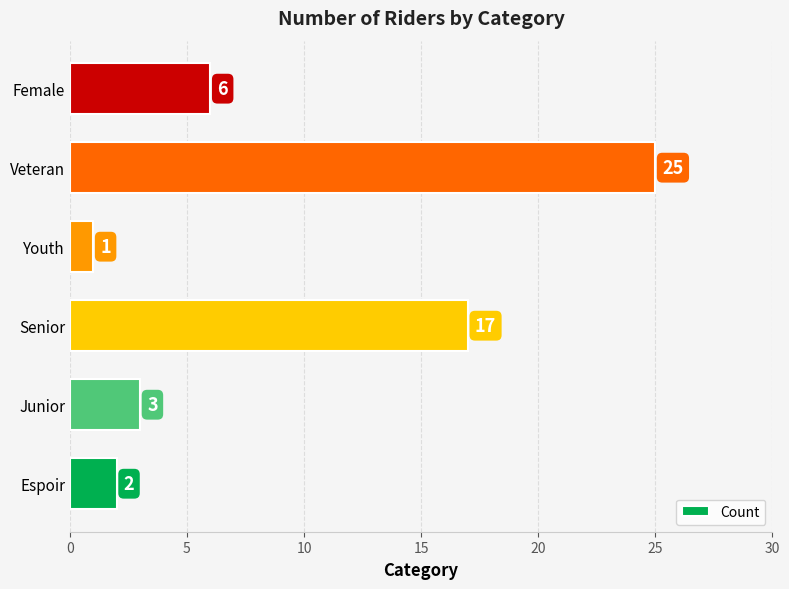

The chart shows a value of 1 at Espoir. True or false?

False